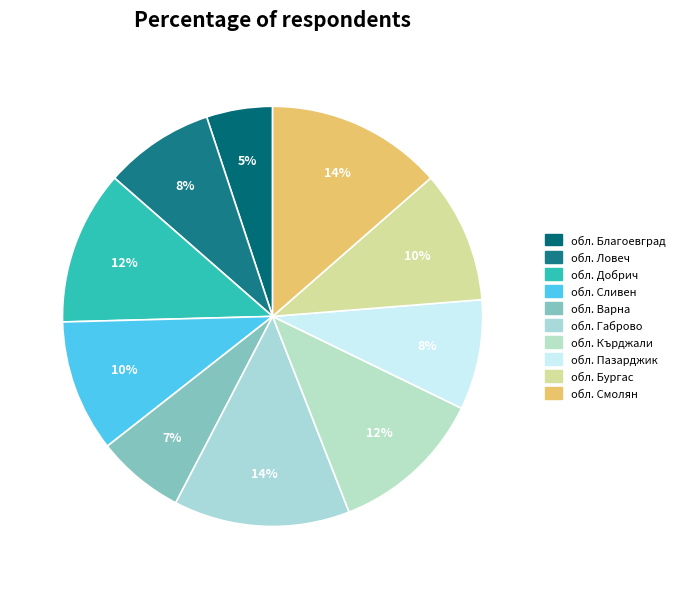

Which has a higher value, обл. Бургас or обл. Кърджали?

обл. Кърджали